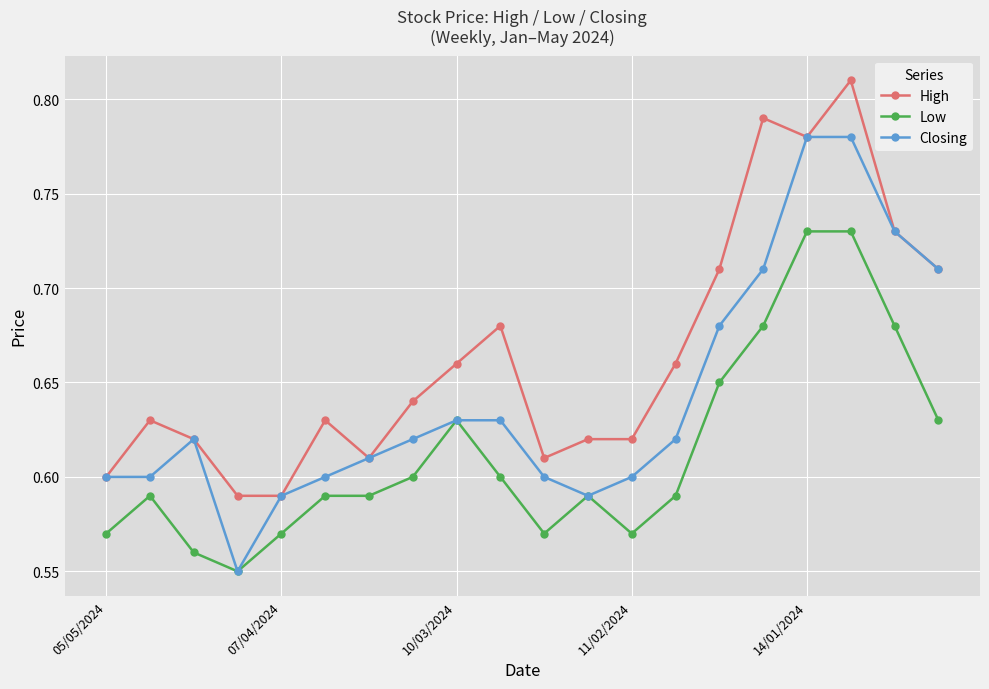

True or false: High and Low cross at least once.

False